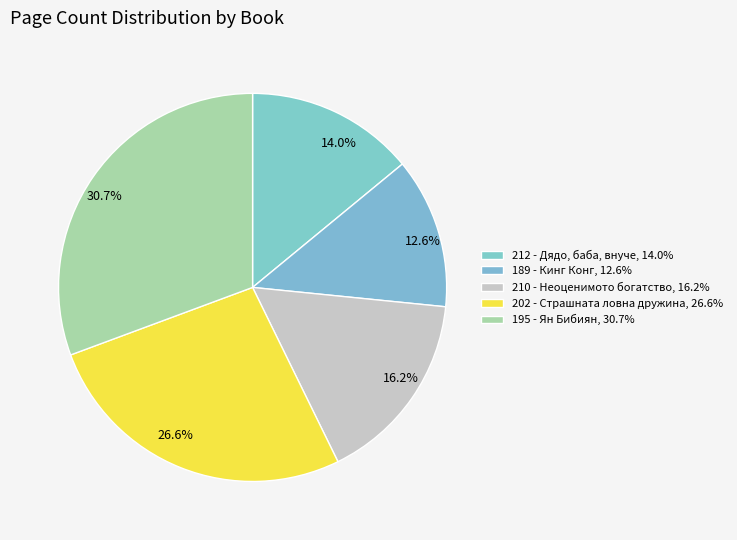

The 189 - Кинг Конг slice represents 13% of the pie. True or false?

True